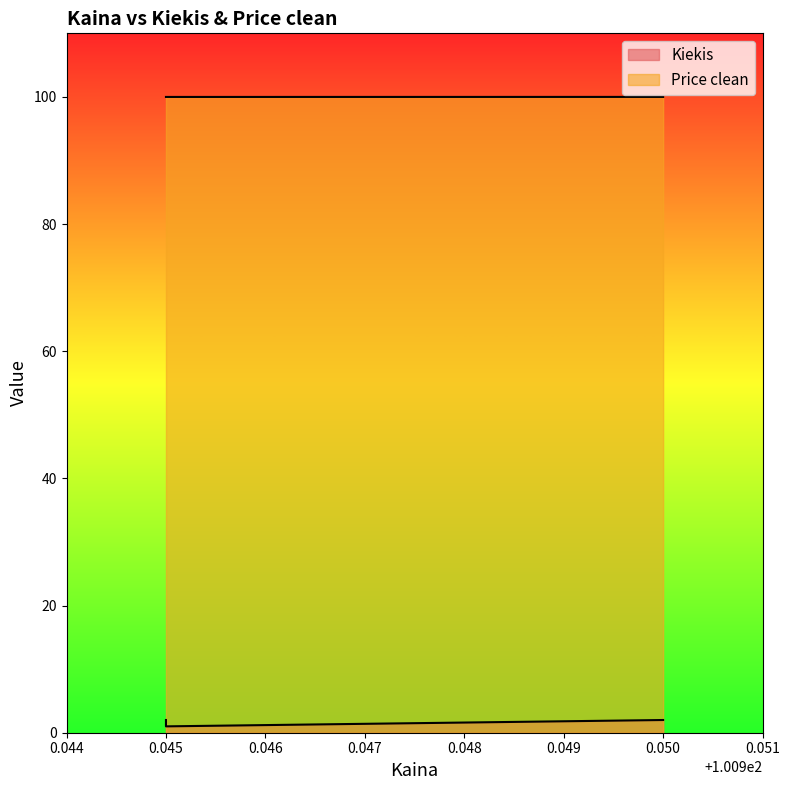

Where is the data nearest to the value 99?

0.045